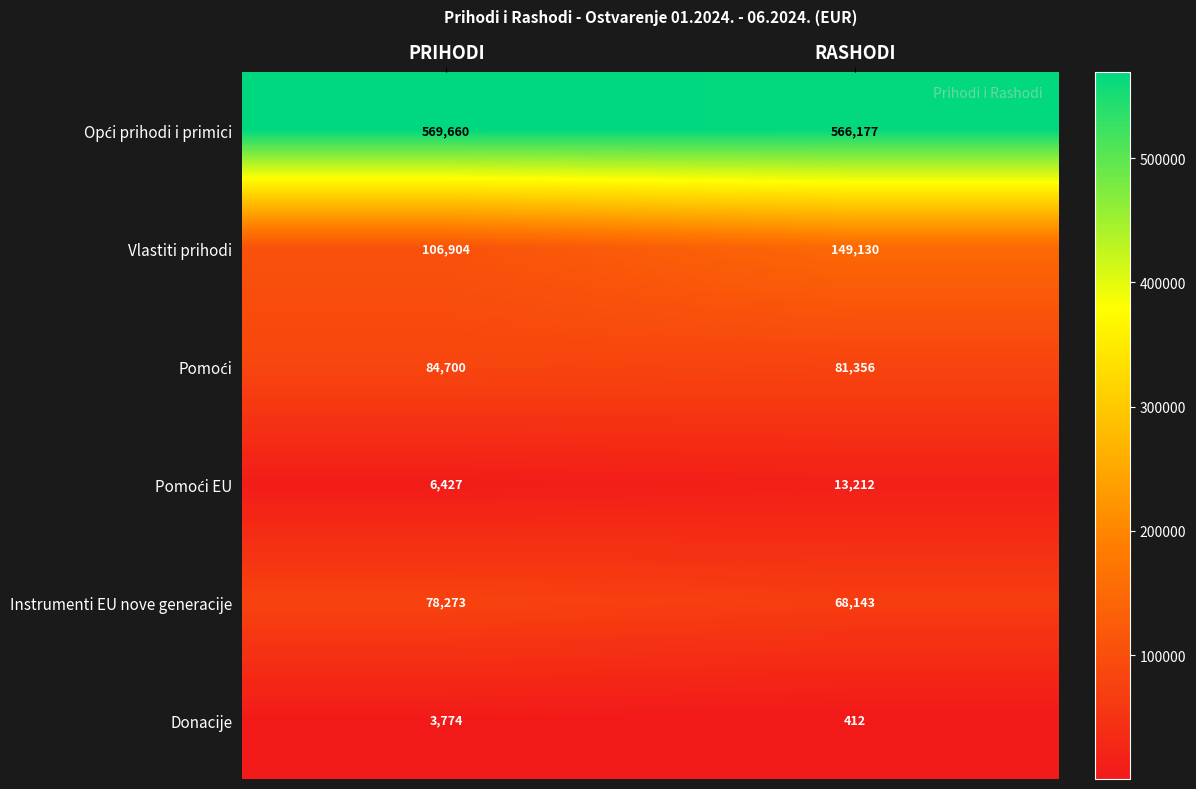

What is the total value across all series at RASHODI?

878430